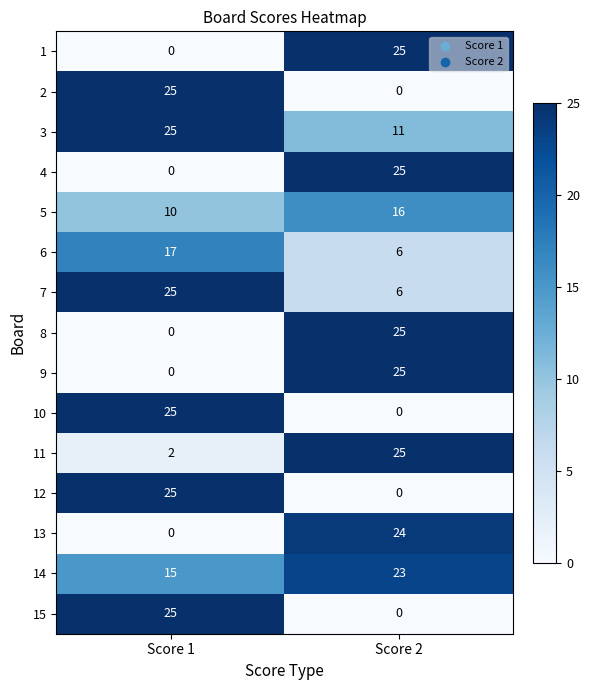

How many series are shown in this chart?

15